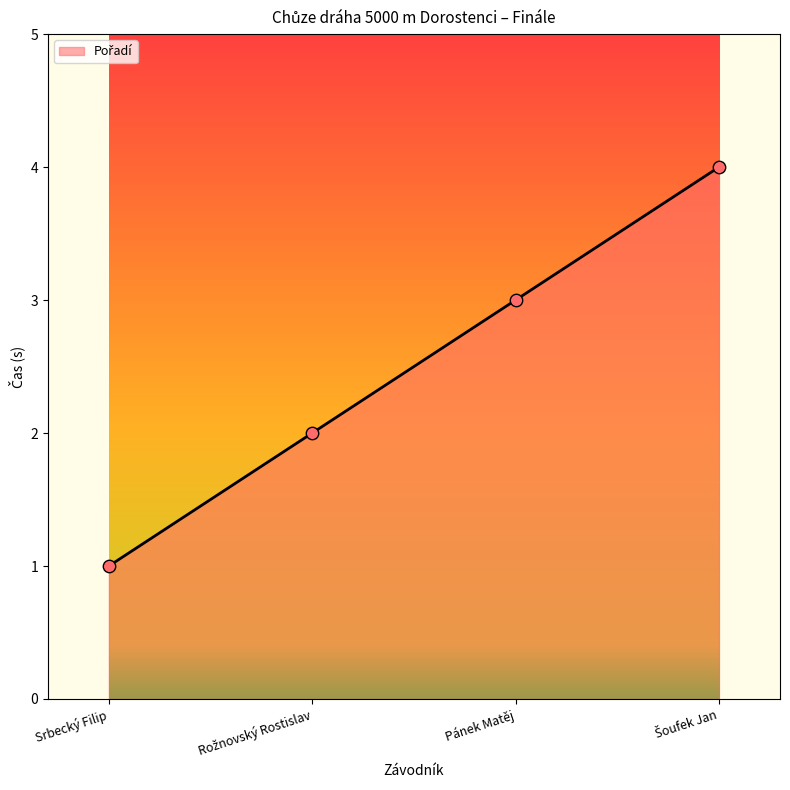

At which category does the chart reach its minimum across all series?

Srbecký Filip